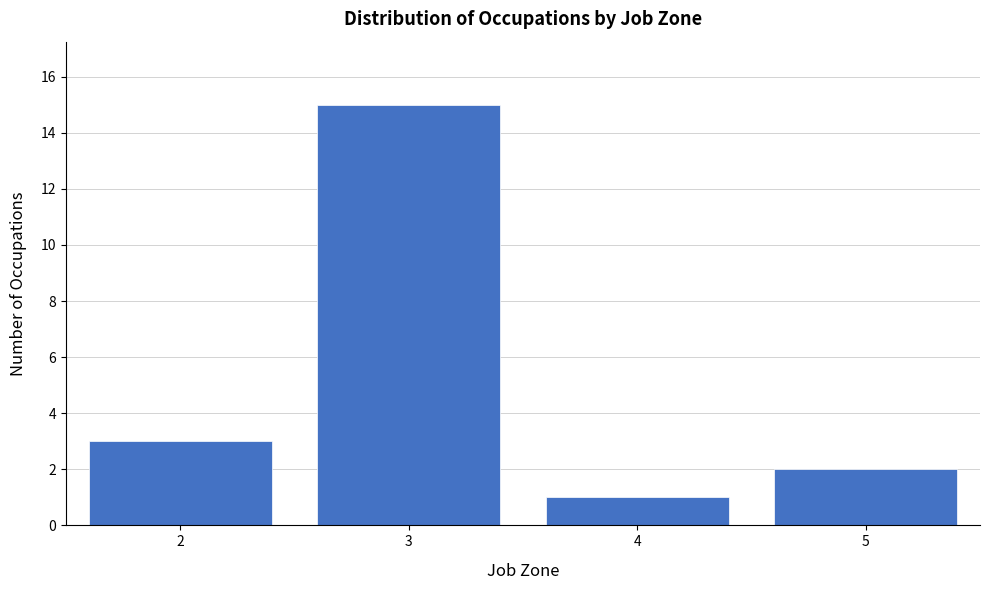

Reading left to right, transcribe all the data shown in this chart.

2=3	3=15	4=1	5=2